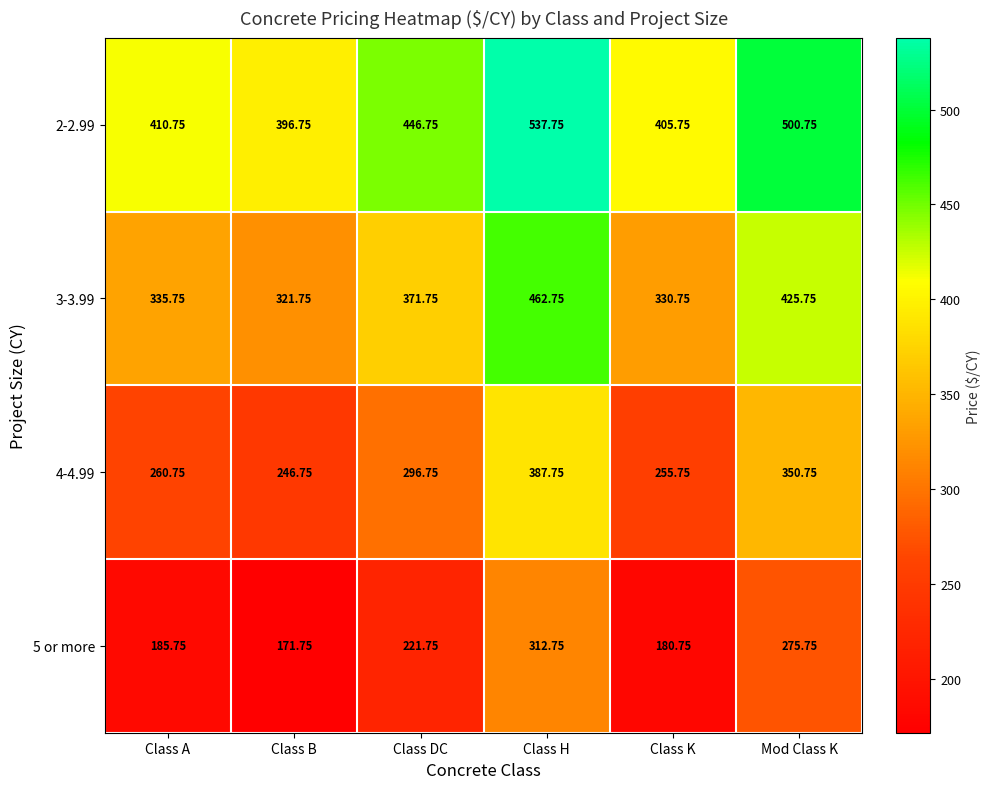

How many data points does each series have?

6